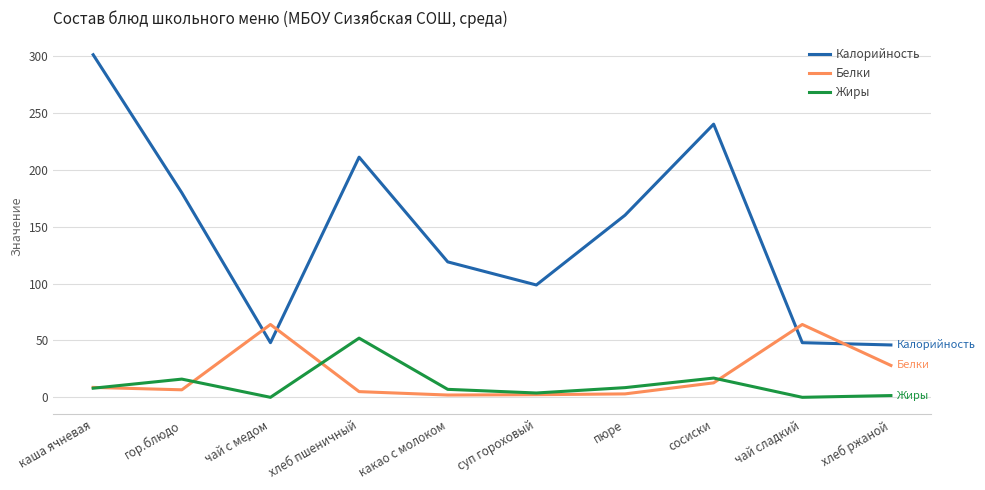

Between каша ячневая and чай с медом, which series saw the biggest shift?

Калорийность